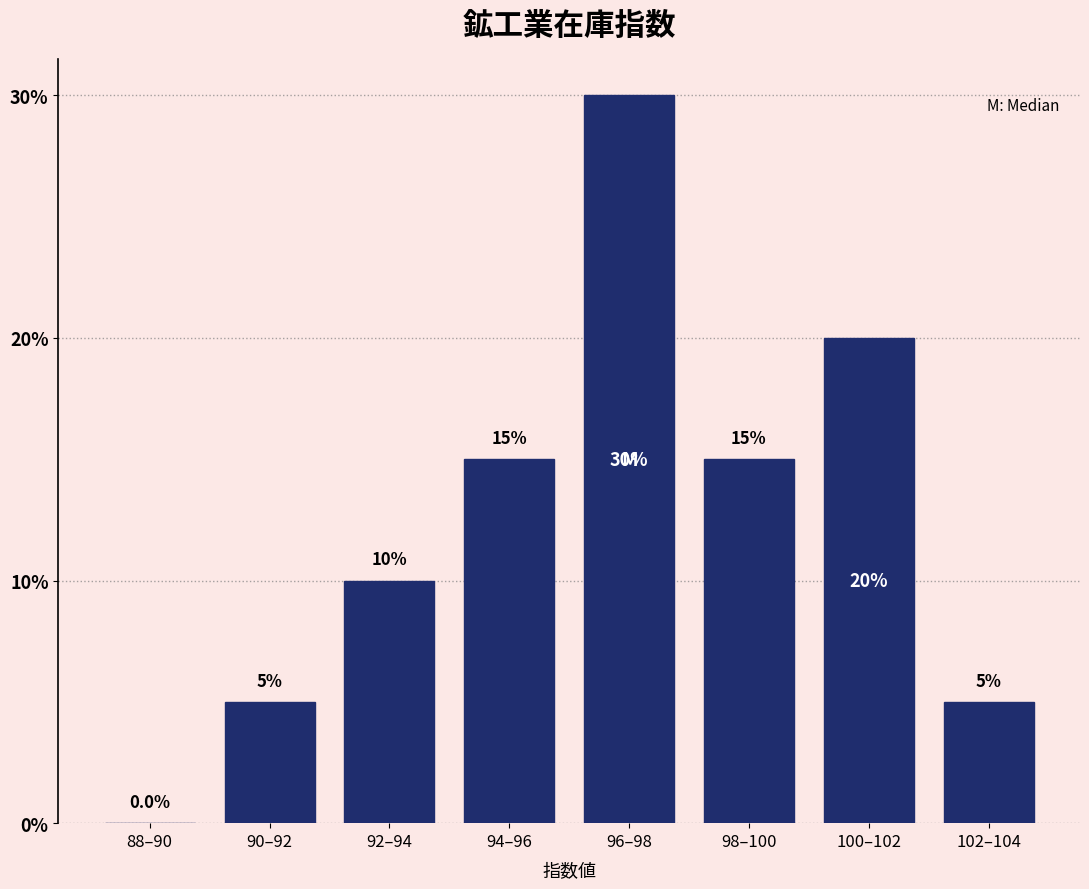

Reading left to right, transcribe all the data shown in this chart.

88–90=0	90–92=5	92–94=10	94–96=15	96–98=30	98–100=15	100–102=20	102–104=5